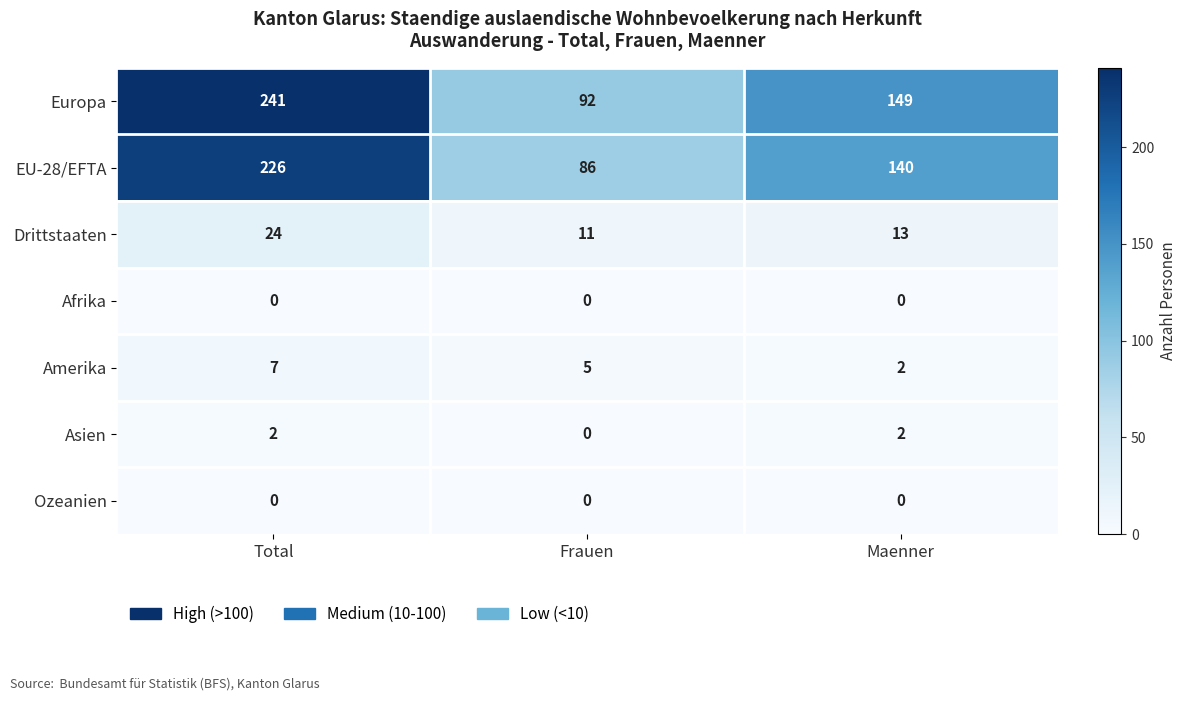

What is the total value across all series at Frauen?

194